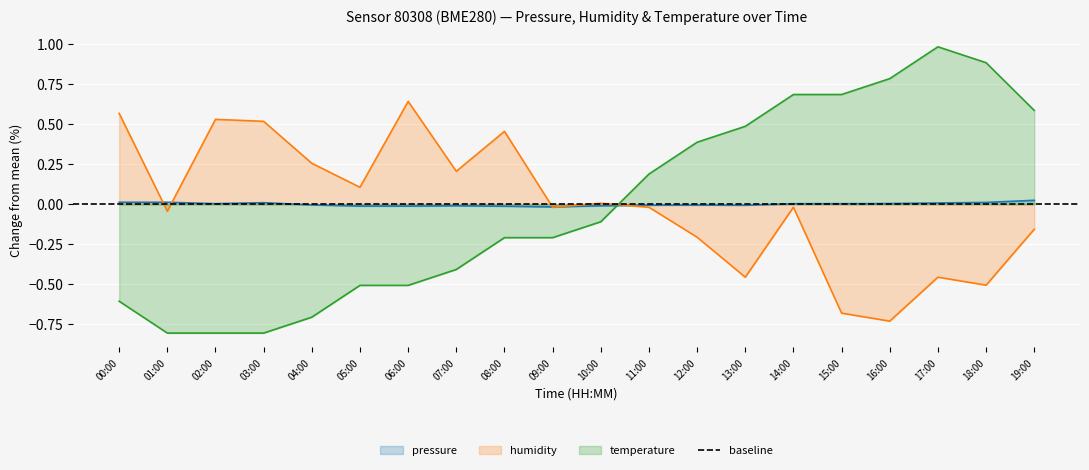

At which category is the sum across all series the highest?

14:00